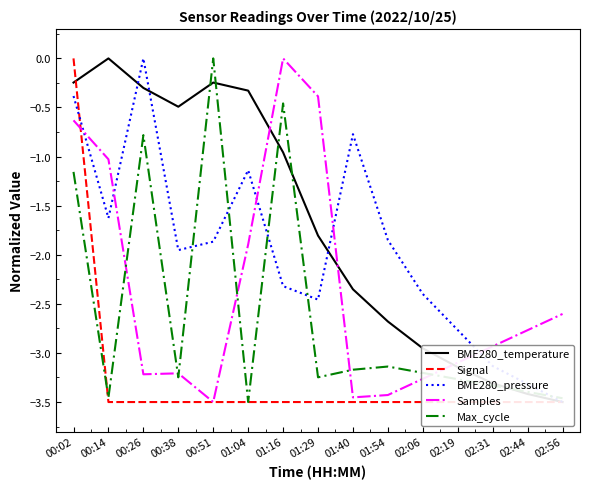

True or false: BME280_pressure and Max_cycle intersect in this chart.

True